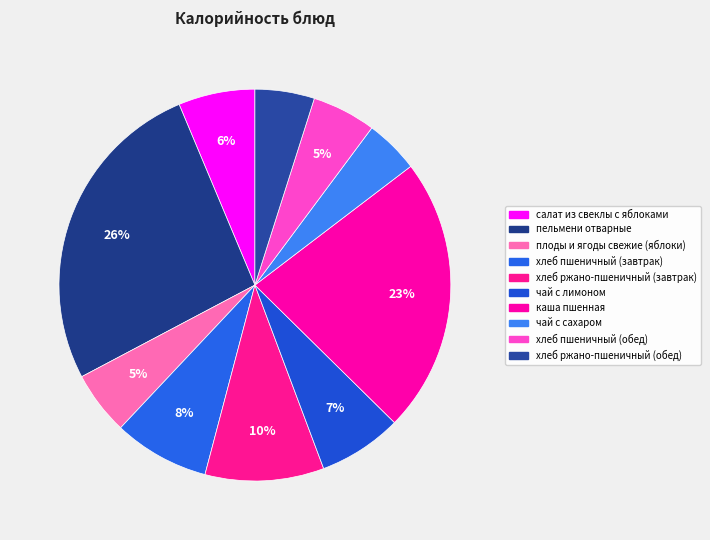

To the nearest percent, what is the average slice percentage?

10%